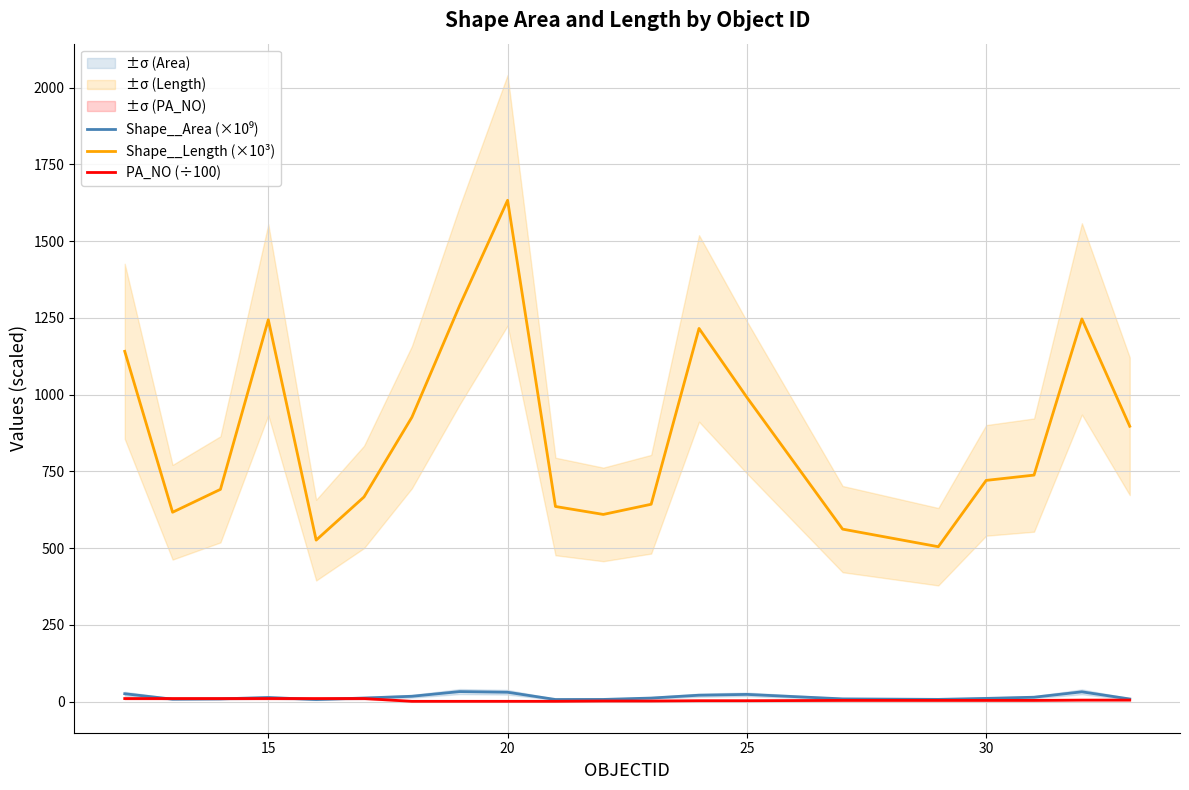

True or false: Shape__Area (×10⁹) and Shape__Length (×10³) cross at least once.

False